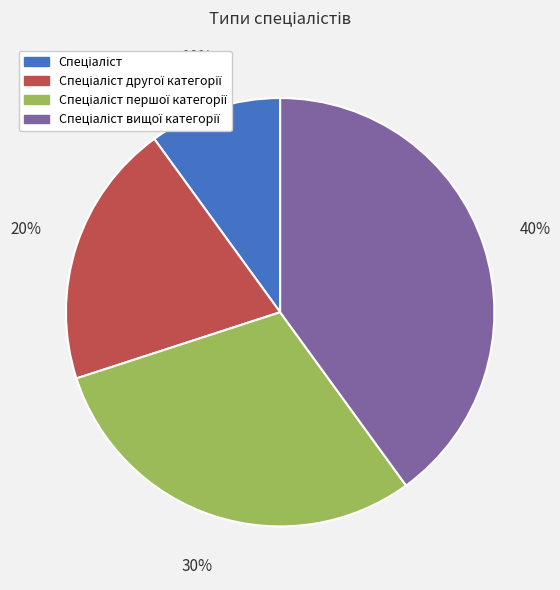

How many segments does this pie chart have?

4